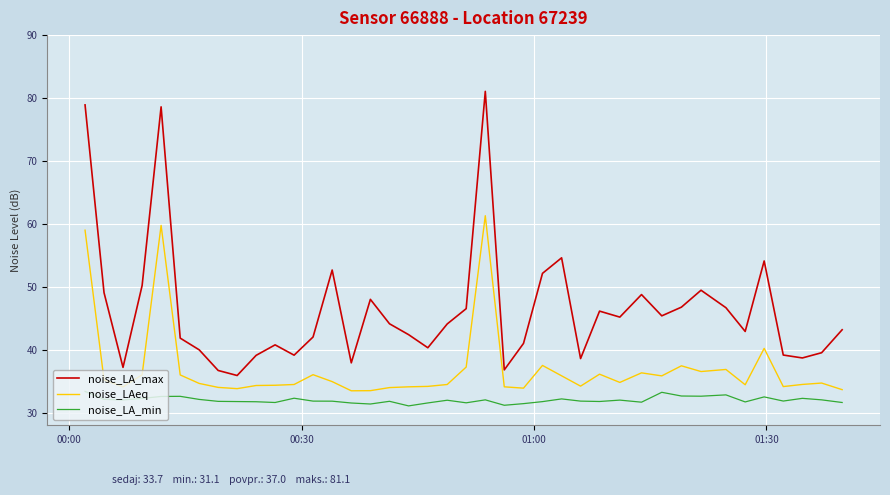

Which series has the largest total across all categories?

noise_LA_max